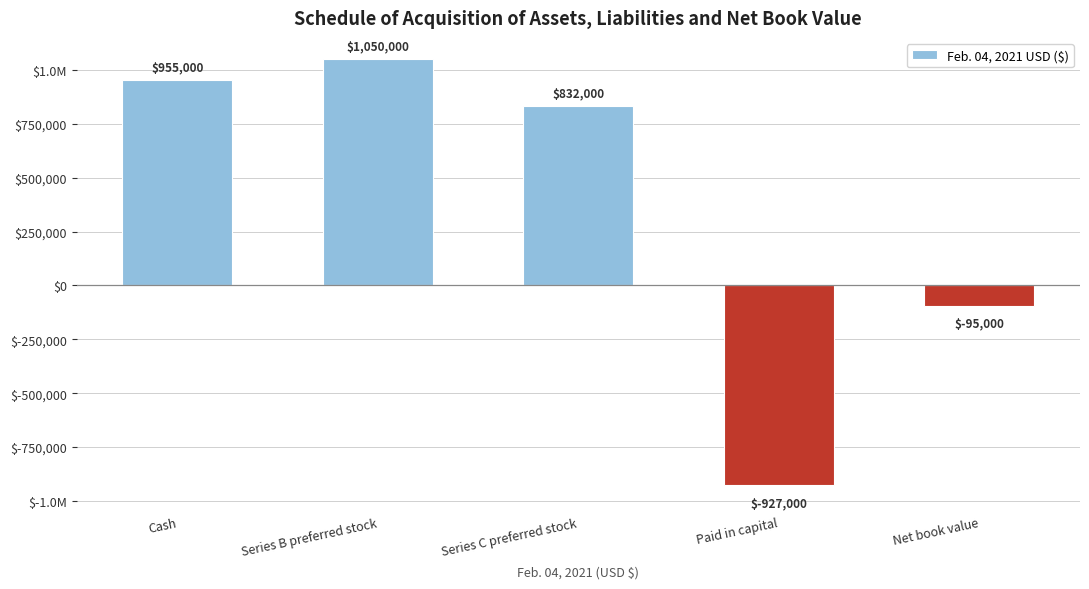

What is the label of the 3rd bar from the left?

Series C preferred stock